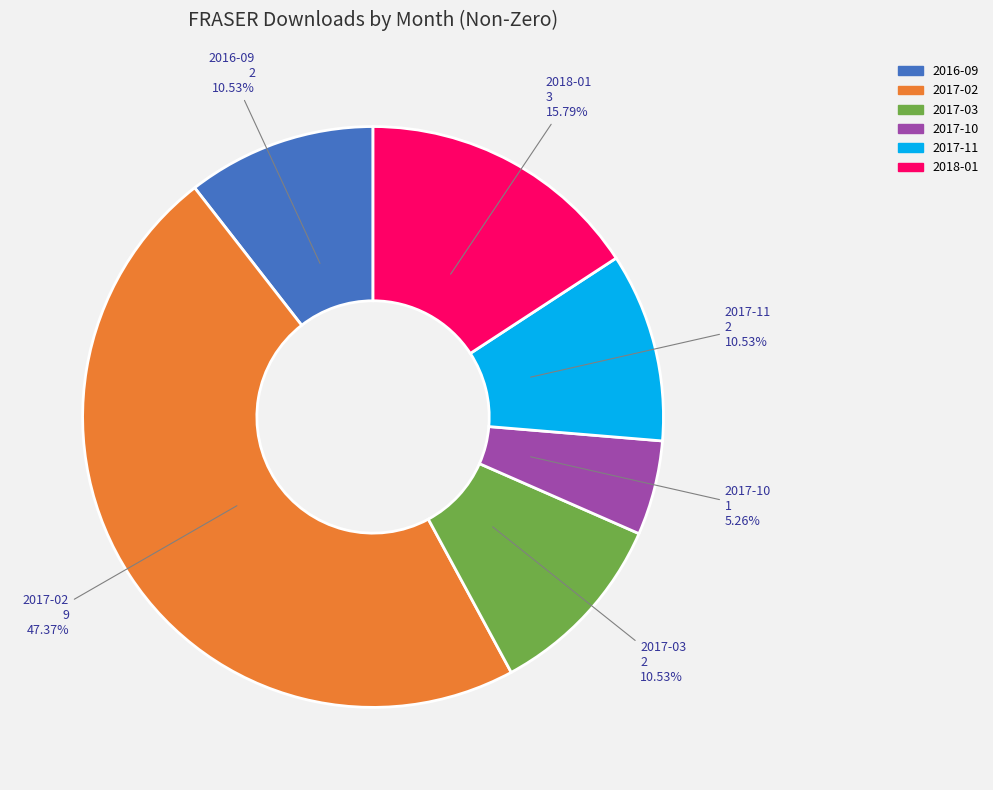

Count the number of slices in the pie.

6